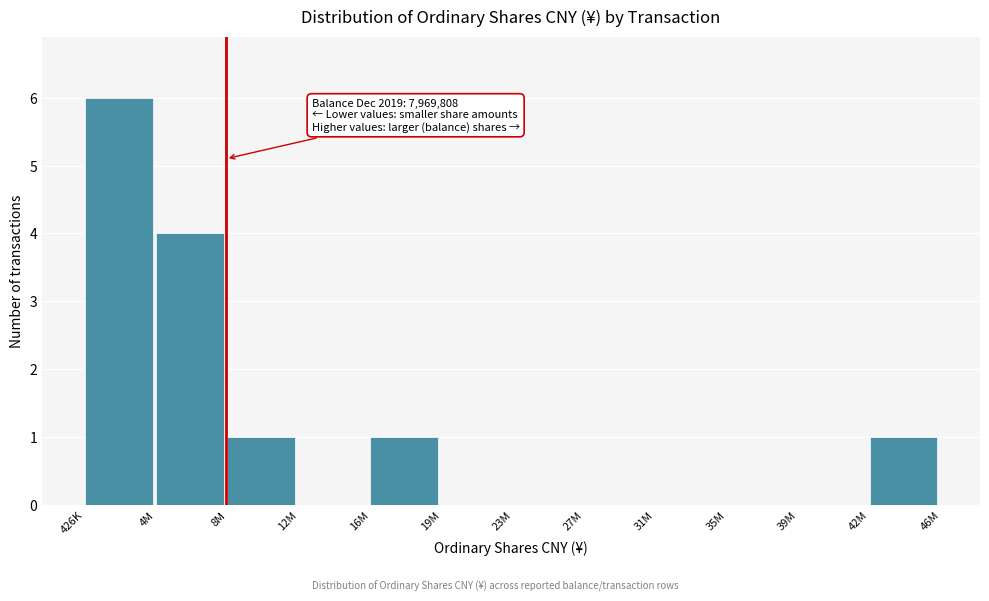

Reading right to left, extract all data points from this chart.

42M=1	39M=0	35M=0	31M=0	27M=0	23M=0	19M=0	16M=1	12M=0	8M=1	4M=4	426K=6